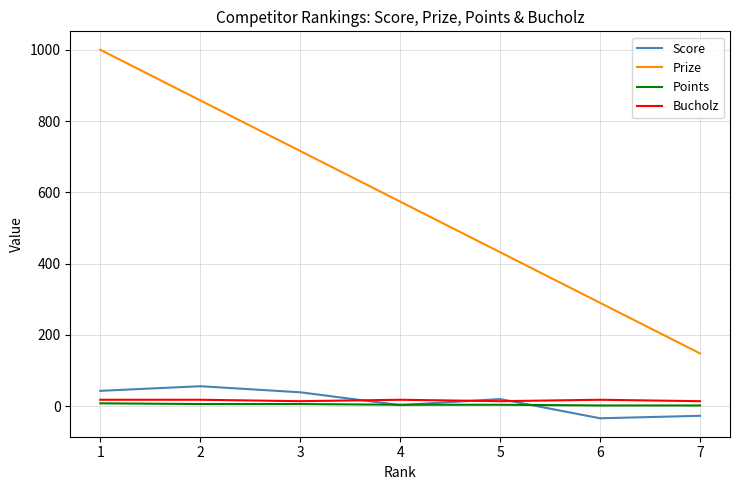

What is the difference between the Score values at 4 and 5?

17